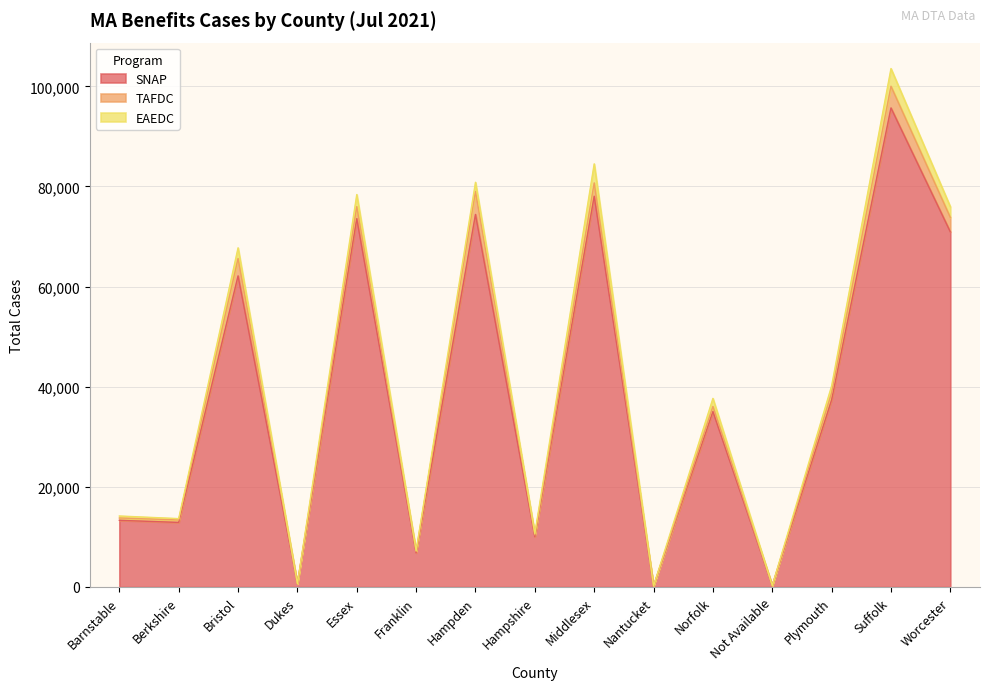

What is the label of the 2nd point from the left?

Berkshire